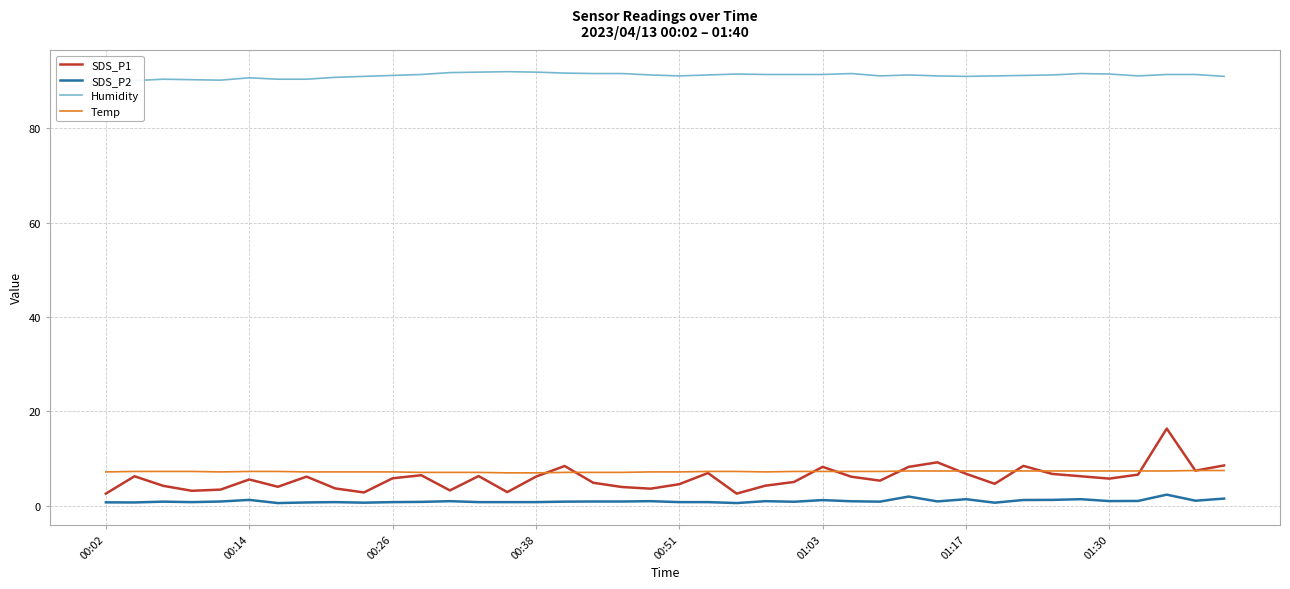

At how many categories does at least one series exceed 53?

40